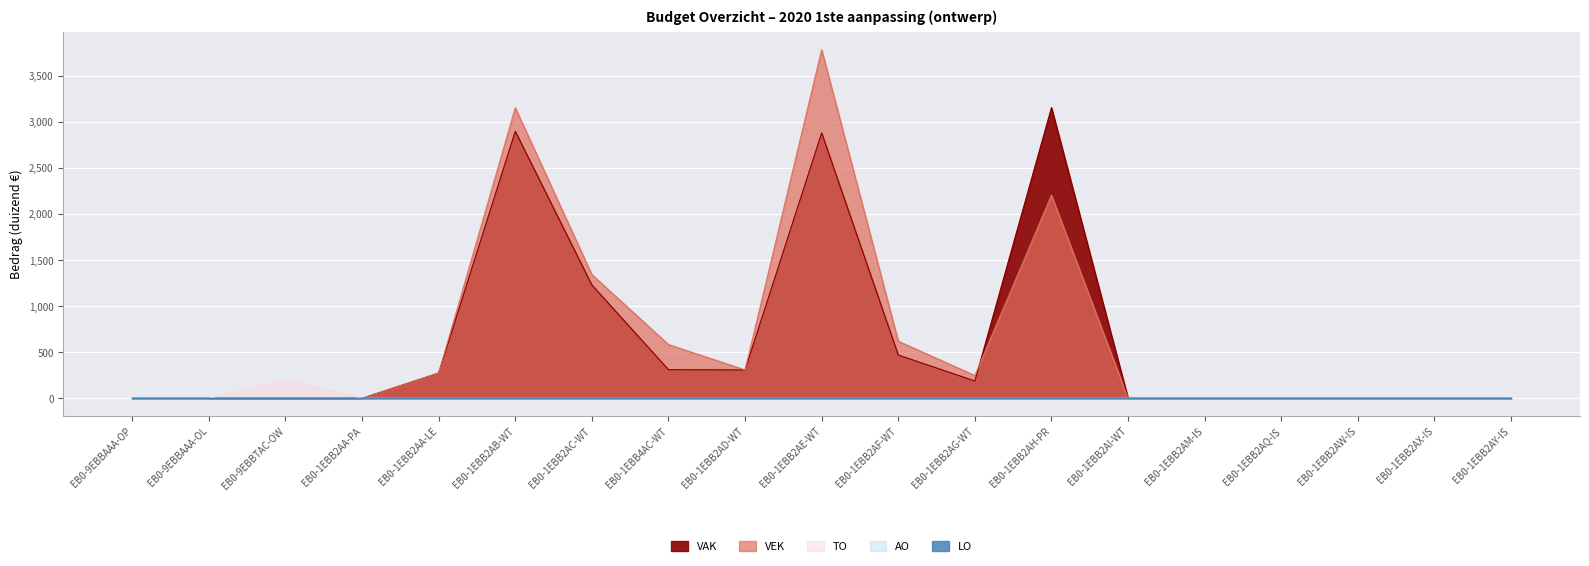

Which series has the largest total across all categories?

VEK